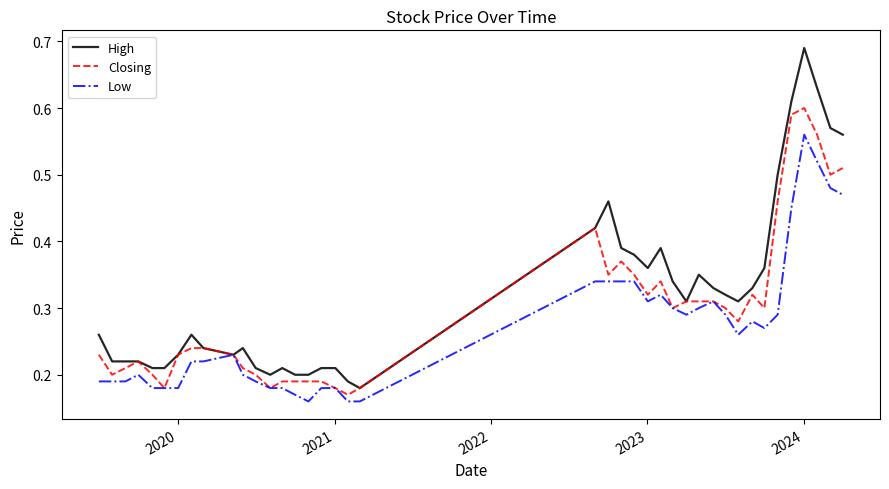

Which series has the widest spread of values?

High